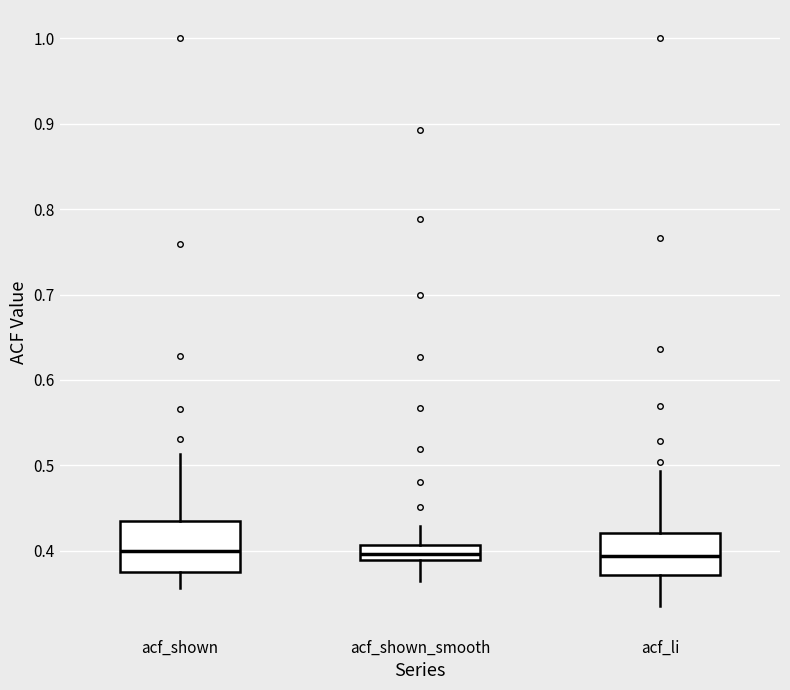

Reading left to right, read every box against the y-axis: the position of its median line, the range the box covers, and the ends of its whiskers. The values are not printed on the chart, so give them approximately, as read against the axis.

acf_shown: median 0.40, box 0.38 to 0.43, whiskers 0.36 to 0.51
acf_shown_smooth: median 0.40, box 0.39 to 0.41, whiskers 0.37 to 0.43
acf_li: median 0.39, box 0.37 to 0.42, whiskers 0.34 to 0.49